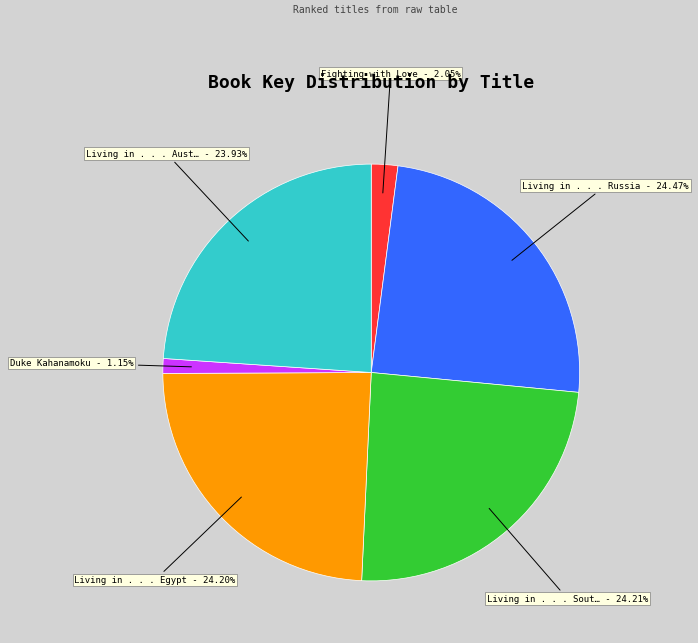

Is there any slice that represents more than half of the pie?

No